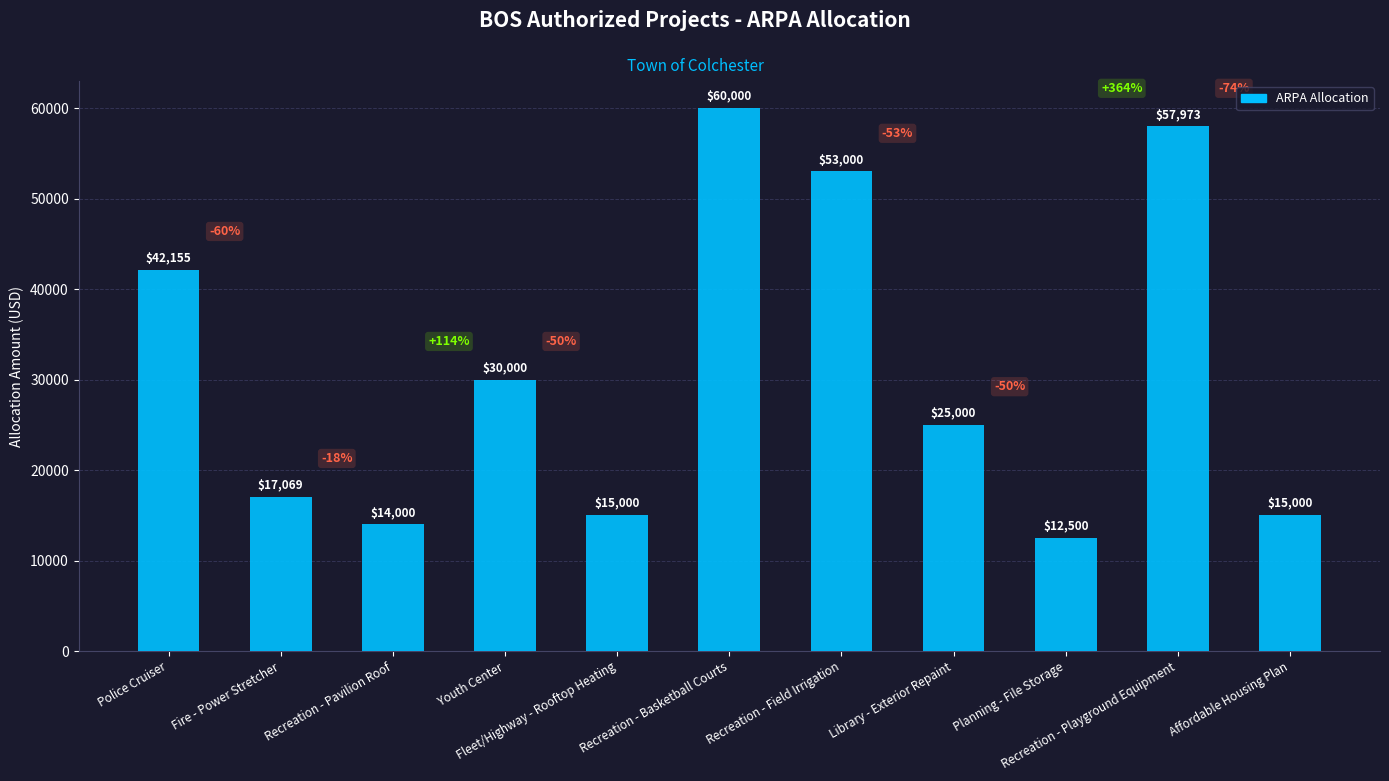

What value does the data have at Recreation - Basketball Courts, to the nearest 50?

60000